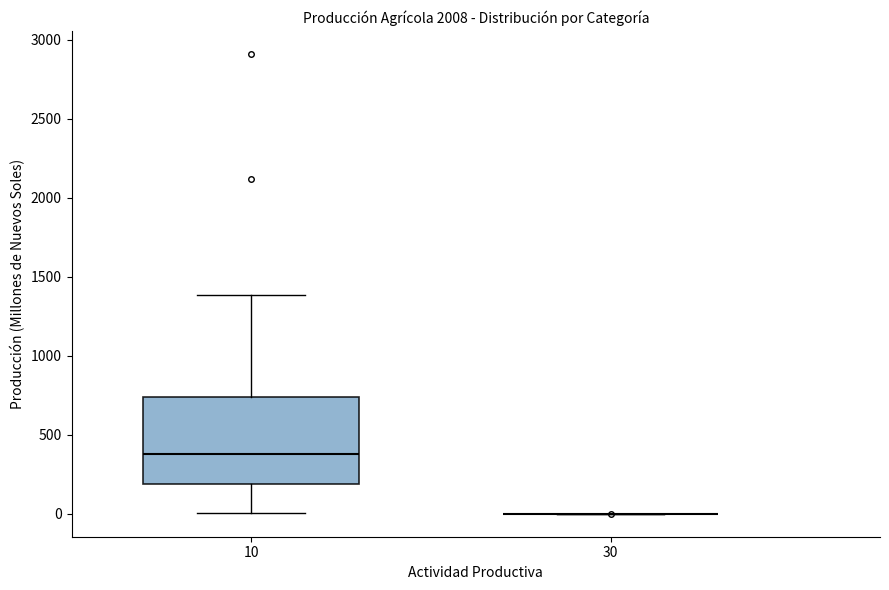

Reading left to right, read every box against the y-axis: the position of its median line, the range the box covers, and the ends of its whiskers. The values are not printed on the chart, so give them approximately, as read against the axis.

10: median 400, box 200 to 750, whiskers 0 to 1400
30: box collapsed to a line at 0, whiskers 0 to 0